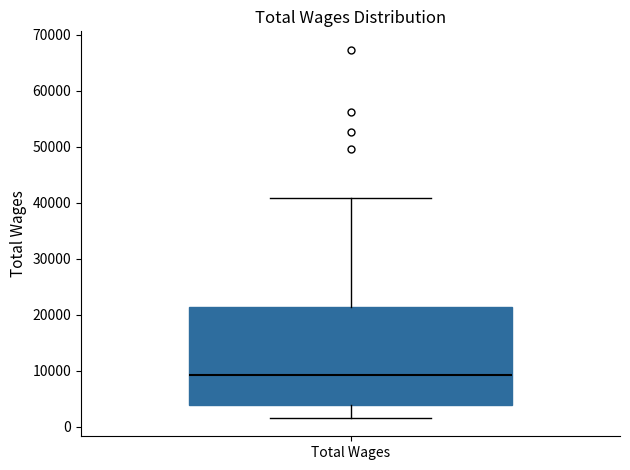

Where does the lower whisker of the box for Total Wages end on the y-axis? The values are not printed on the chart, so give them approximately, as read against the axis.

2000